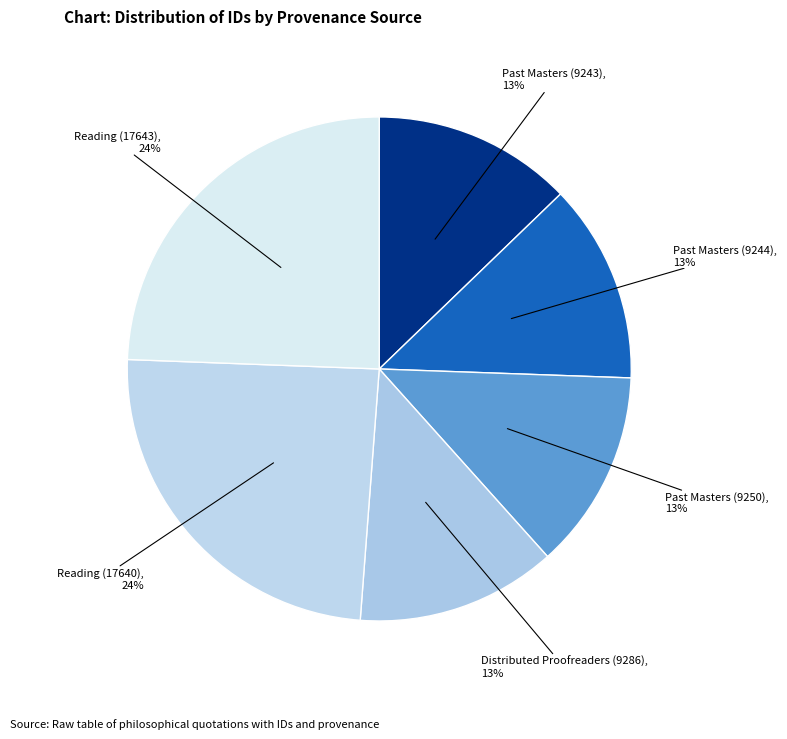

To the nearest percent, what is the average slice percentage?

17%